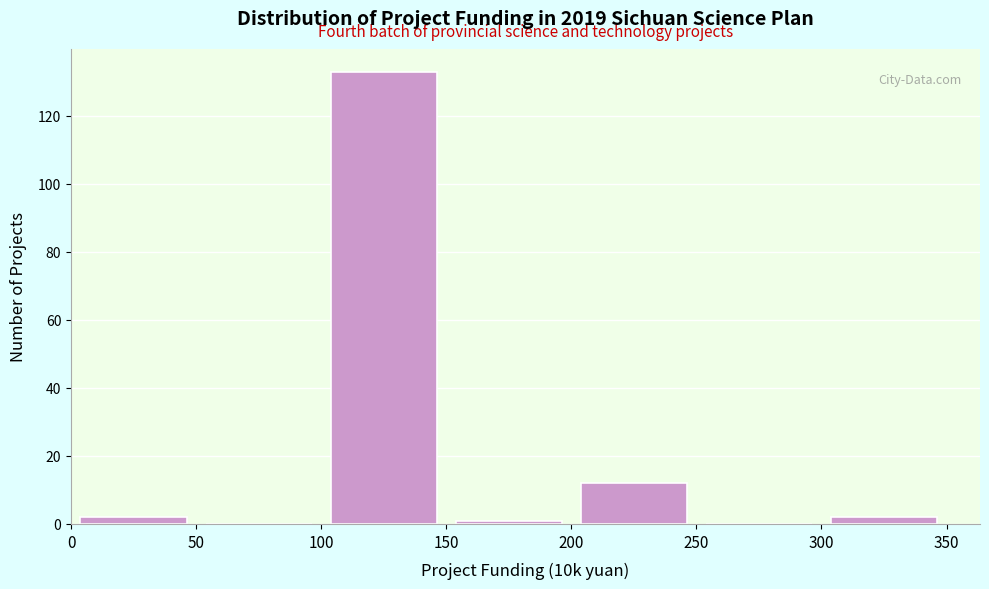

Reading left to right, transcribe this chart: for each bar, give the range it covers on the x-axis and its height. The values are not printed on the chart, so give them approximately, as read against the axis.

0 to 50: 2
50 to 100: 0
100 to 150: 134
150 to 200: under 2
200 to 250: 12
250 to 300: 0
300 to 350: 2